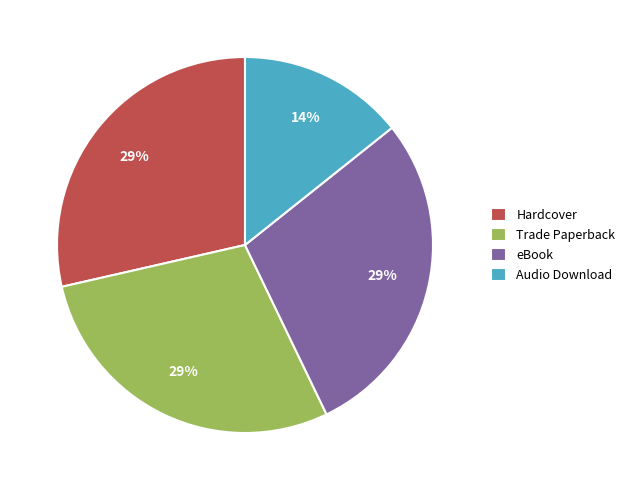

What percentage is the Trade Paperback slice, to the nearest percent?

29%